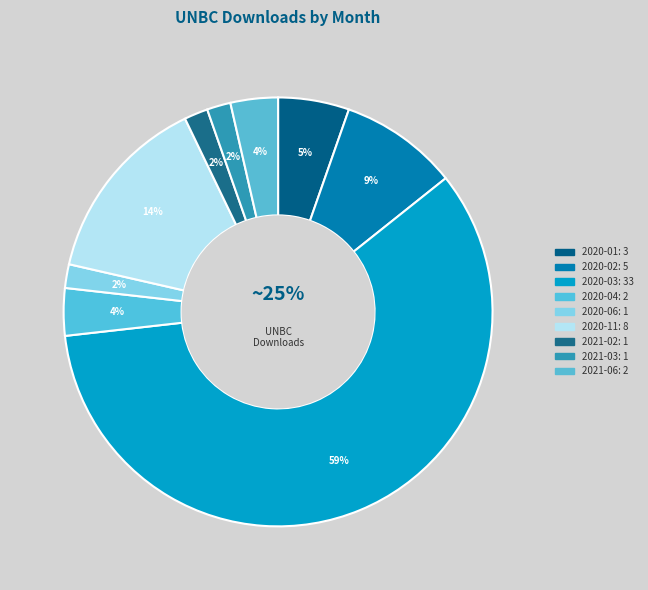

Do 2020-06 and 2020-02 together represent more than half of the pie?

No